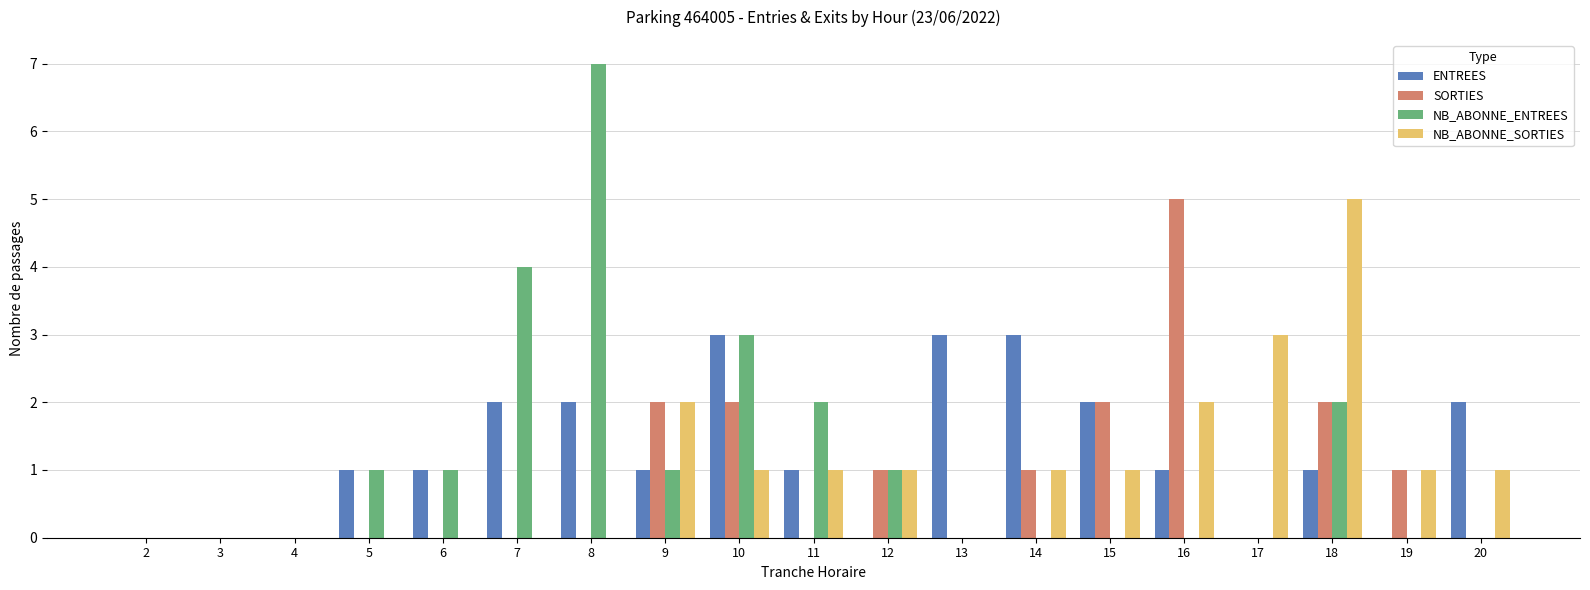

The NB_ABONNE_ENTREES series shows -5 at 13. True or false?

False